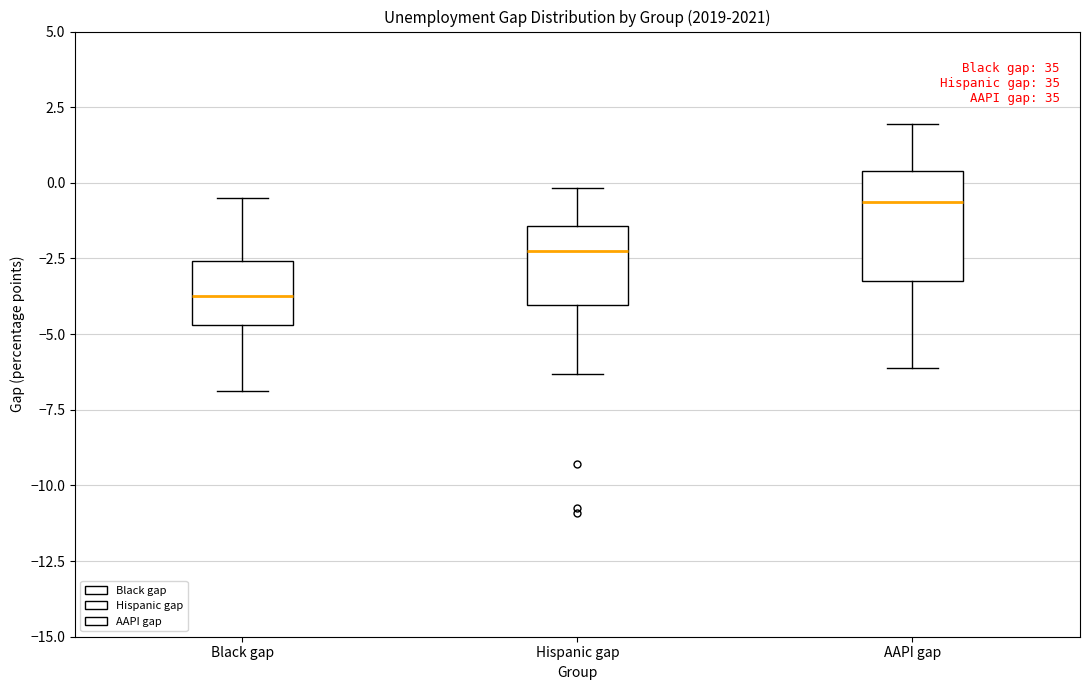

Reading left to right, transcribe this box plot: for each box, give where its median line is, the range the box spans, and where its two whiskers end, as read against the y-axis. The values are not printed on the chart, so give them approximately, as read against the axis.

Black gap: median -3.5, box -4.5 to -2.5, whiskers -7.0 to -0.5
Hispanic gap: median -2.0, box -4.0 to -1.5, whiskers -6.5 to 0.0
AAPI gap: median -0.5, box -3.0 to 0.5, whiskers -6.0 to 2.0